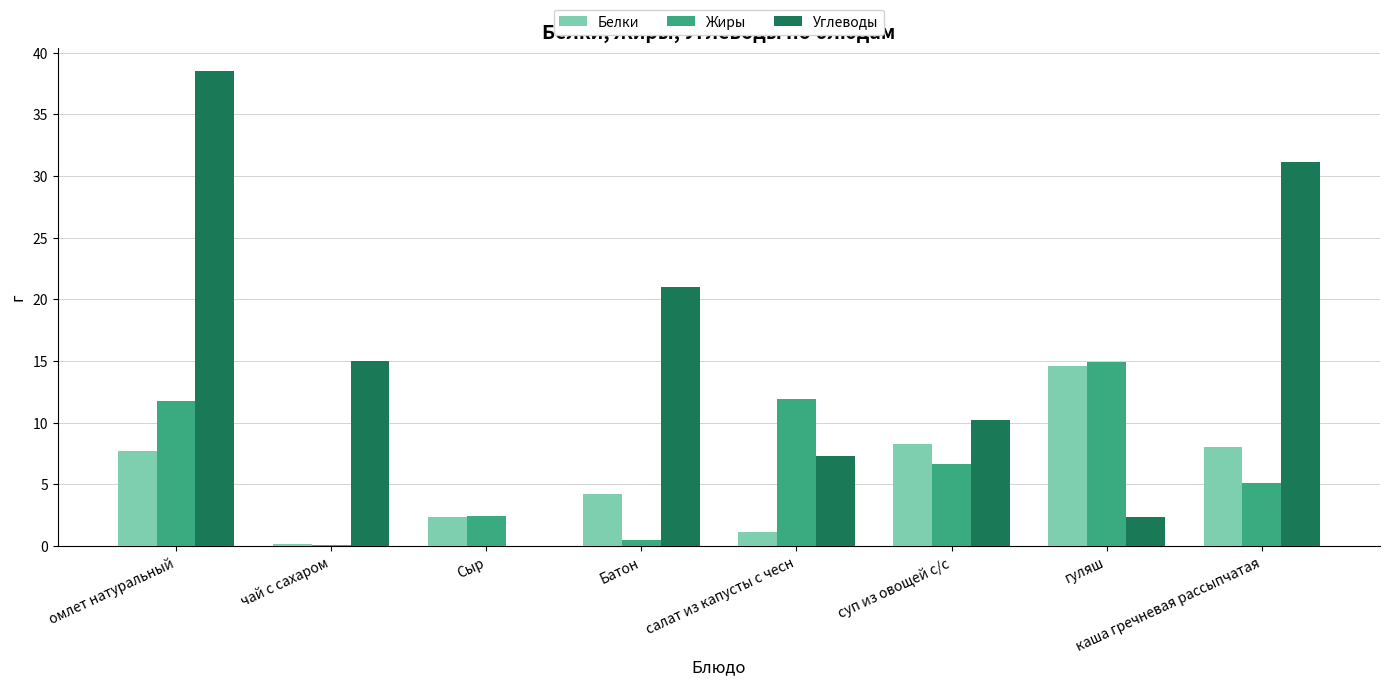

Is the value of Белки at чай с сахаром greater than the value of Углеводы at каша гречневая рассыпчатая?

No